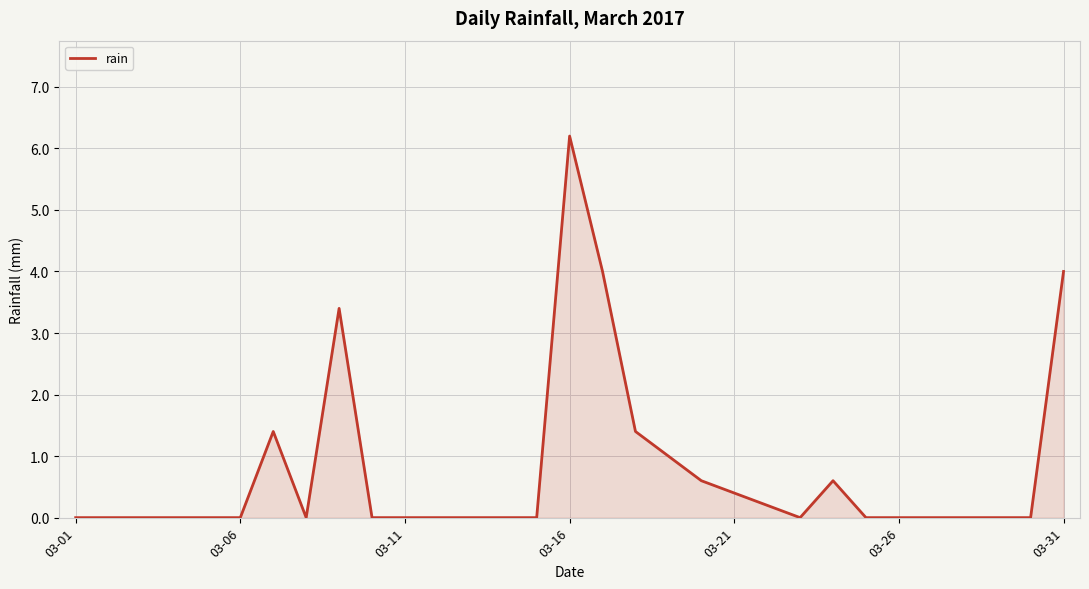

What is the difference between the maximum and minimum values?

6.2